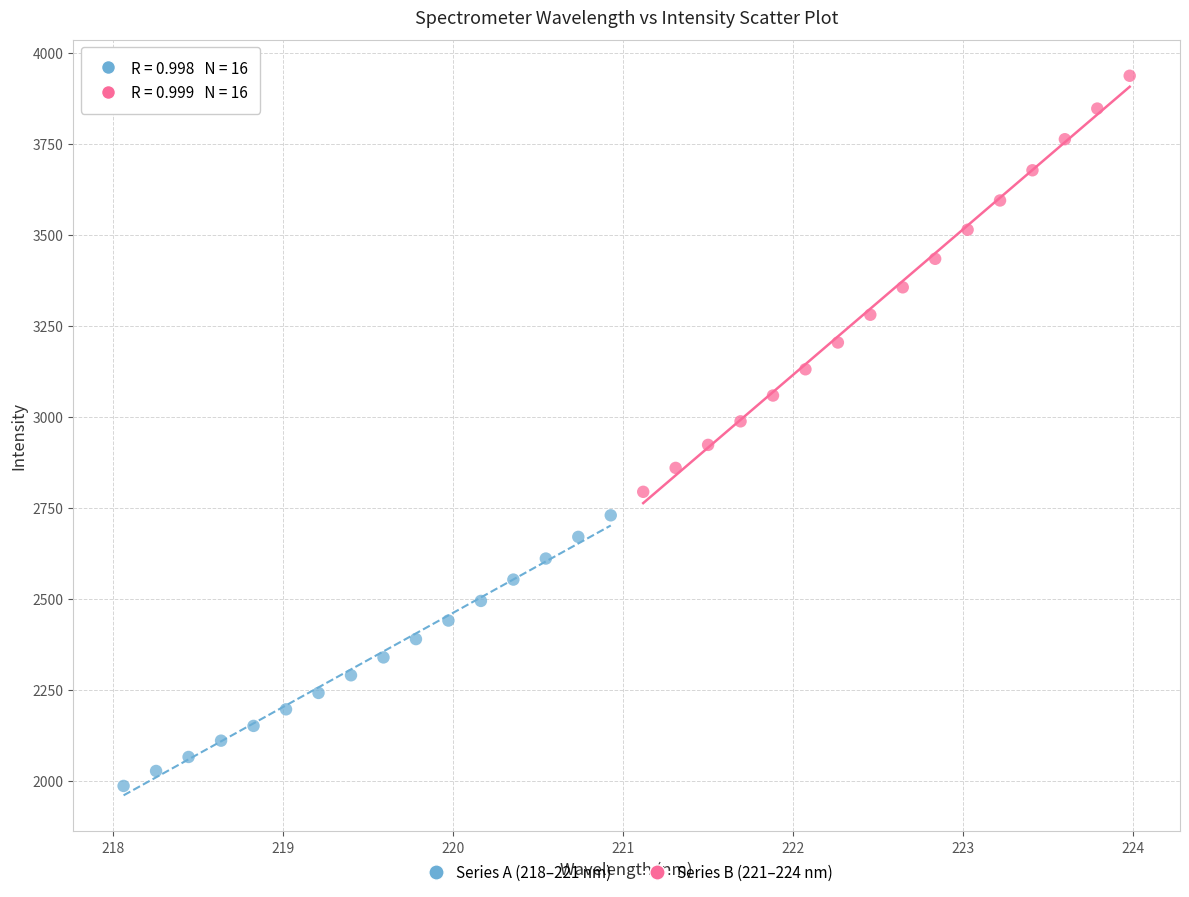

Which series contains the highest Y value?

Series B (221–224 nm)